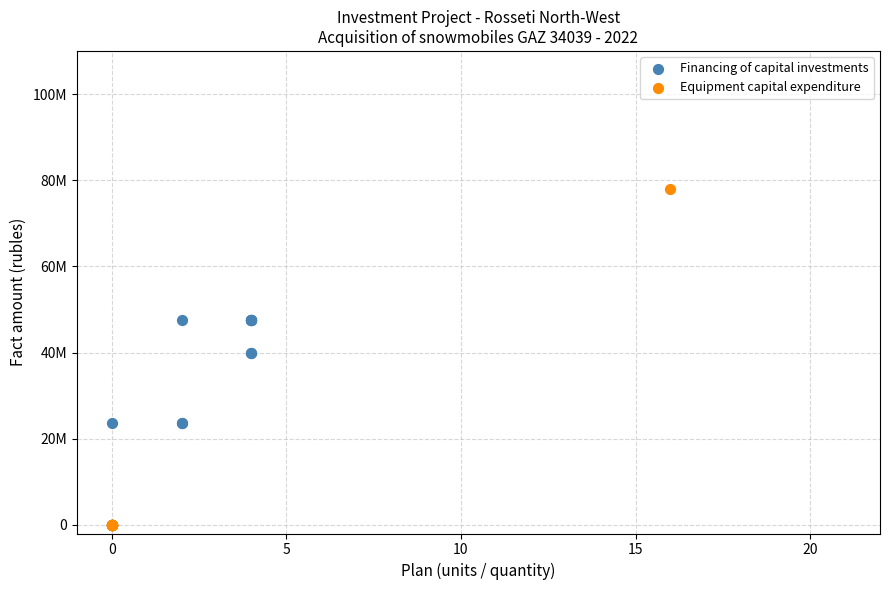

What are all the series names shown in the legend?

Financing of capital investments, Equipment capital expenditure